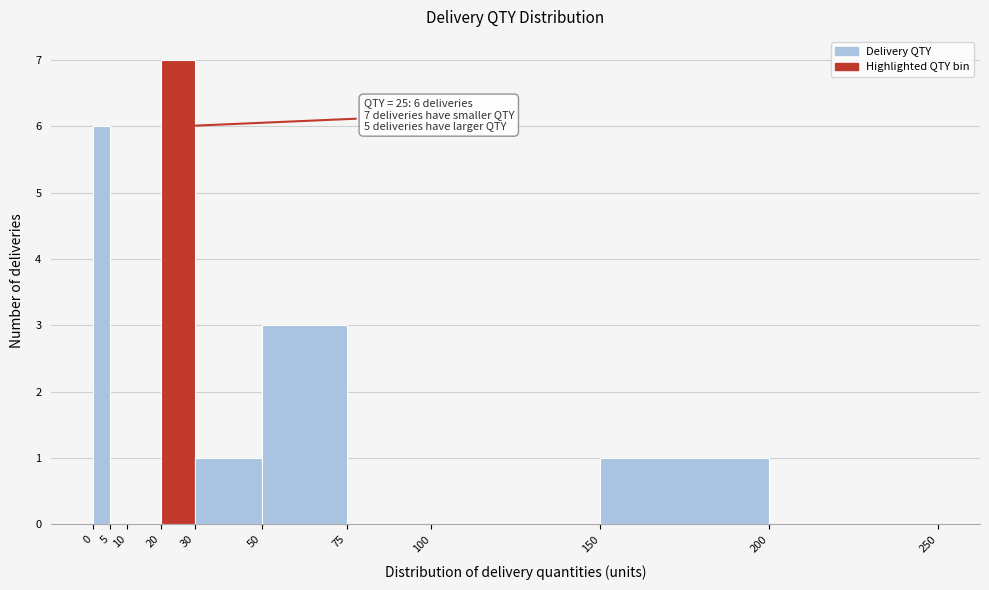

Which range on the x-axis has the tallest bar?

20 to 30